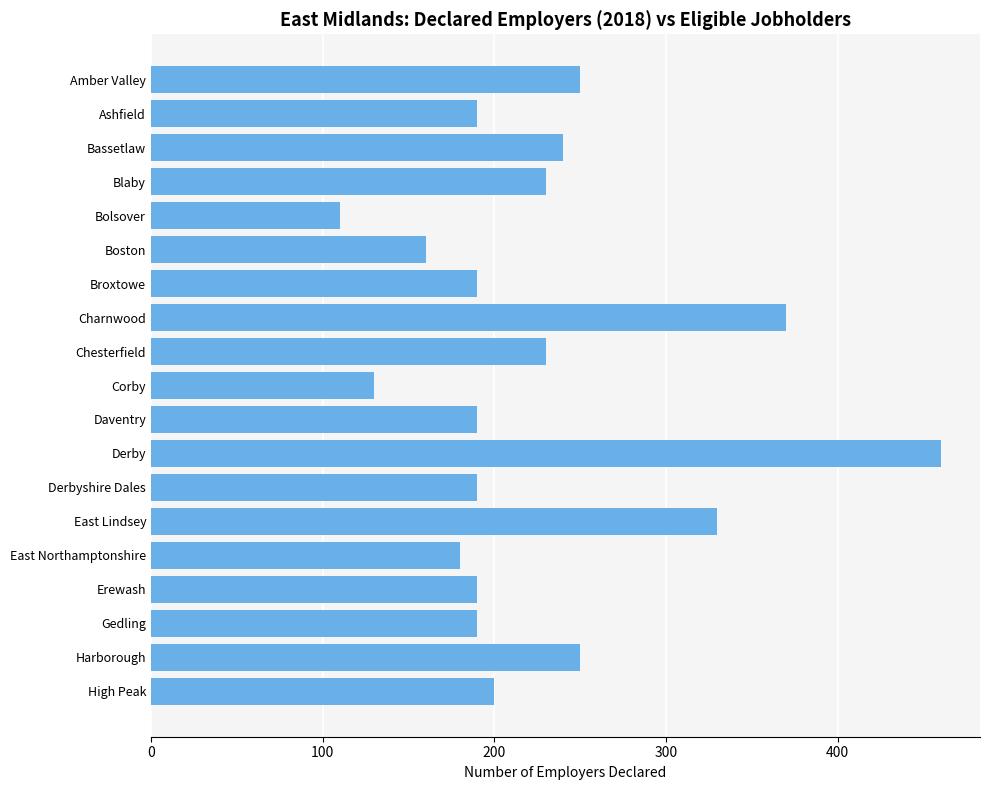

Reading top to bottom, transcribe all the data shown in this chart.

Amber Valley=250	Ashfield=190	Bassetlaw=240	Blaby=230	Bolsover=110	Boston=160	Broxtowe=190	Charnwood=370	Chesterfield=230	Corby=130	Daventry=190	Derby=460	Derbyshire Dales=190	East Lindsey=330	East Northamptonshire=180	Erewash=190	Gedling=190	Harborough=250	High Peak=200